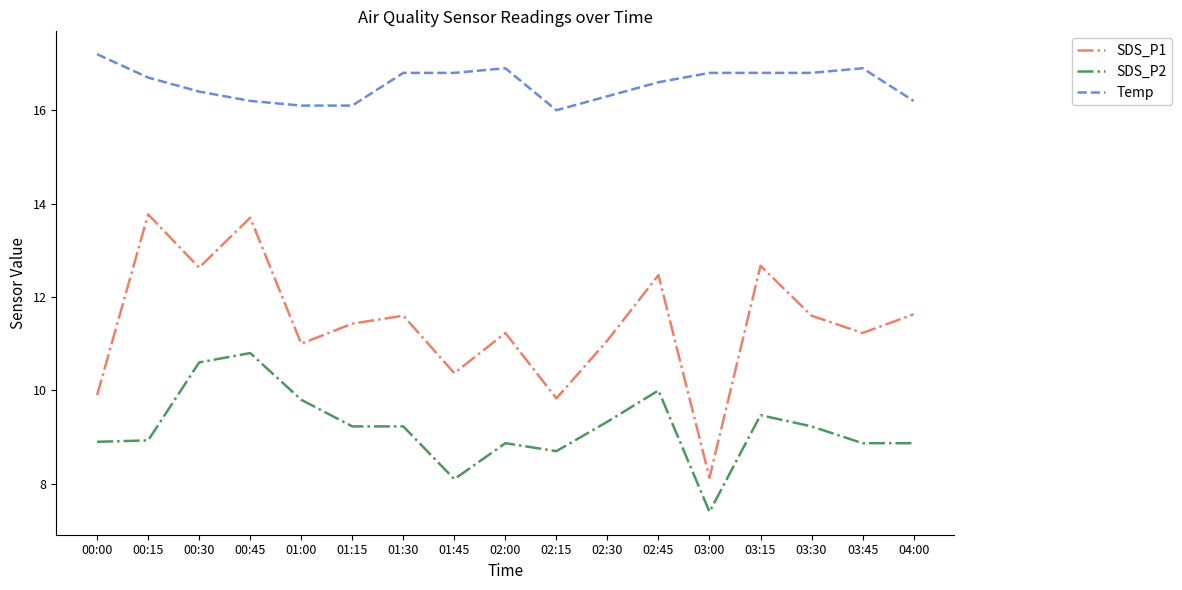

What is the approximate value of SDS_P2 at 02:30?

9.3